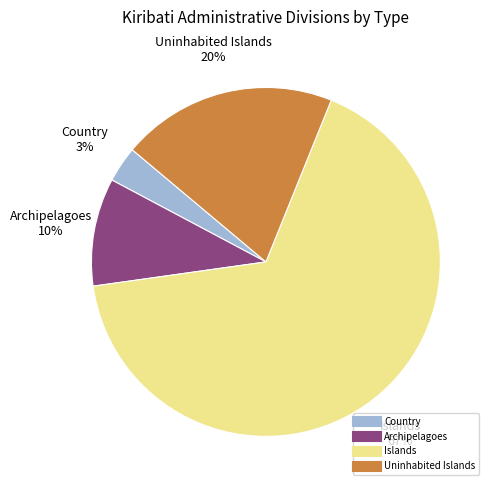

Which has a higher value, Country or Uninhabited Islands?

Uninhabited Islands